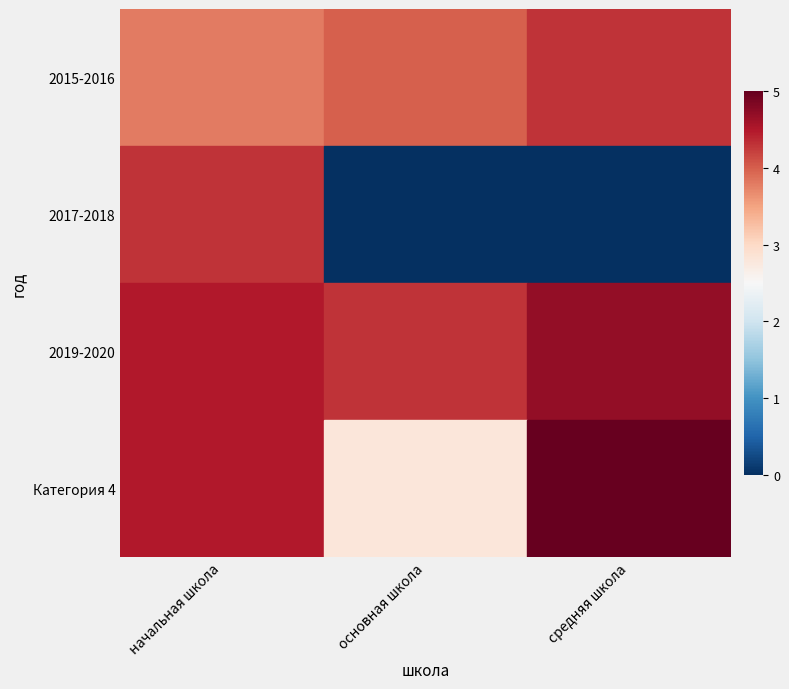

At how many categories does at least one series exceed 0?

3